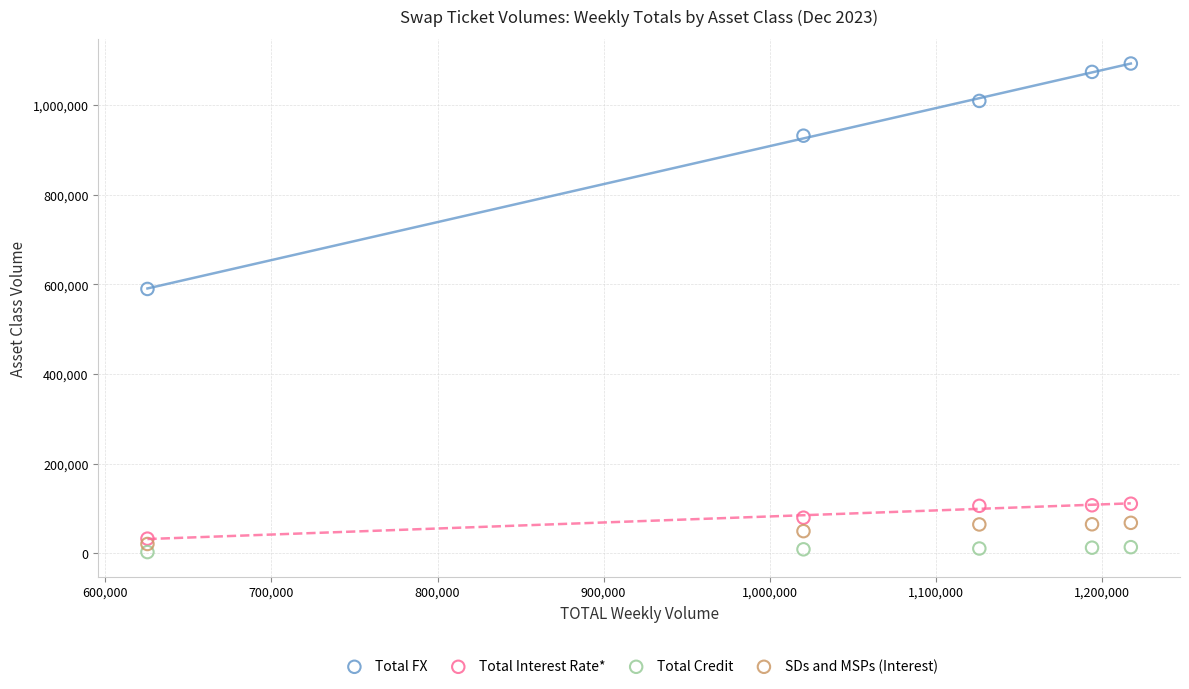

Across all series, what Y value is closest to 547812?

589861